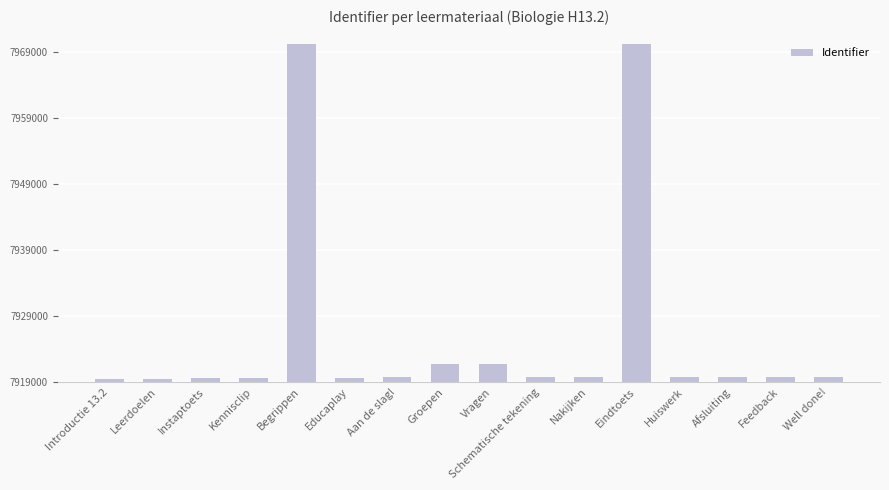

The value at Instaptoets is 3528839. True or false?

False